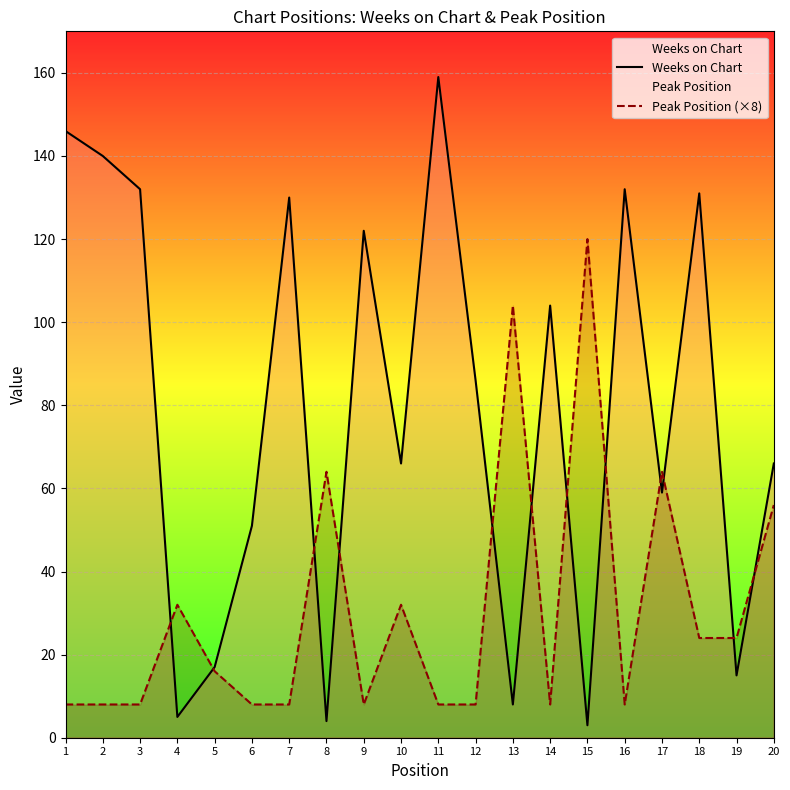

Reading left to right, transcribe all the data shown in this chart.

Weeks on Chart: 146	140	132	5	17	51	130	4	122	66	159	86	8	104	3	132	59	131	15	66
Peak Position (×8): 8	8	8	32	16	8	8	64	8	32	8	8	104	8	120	8	64	24	24	56